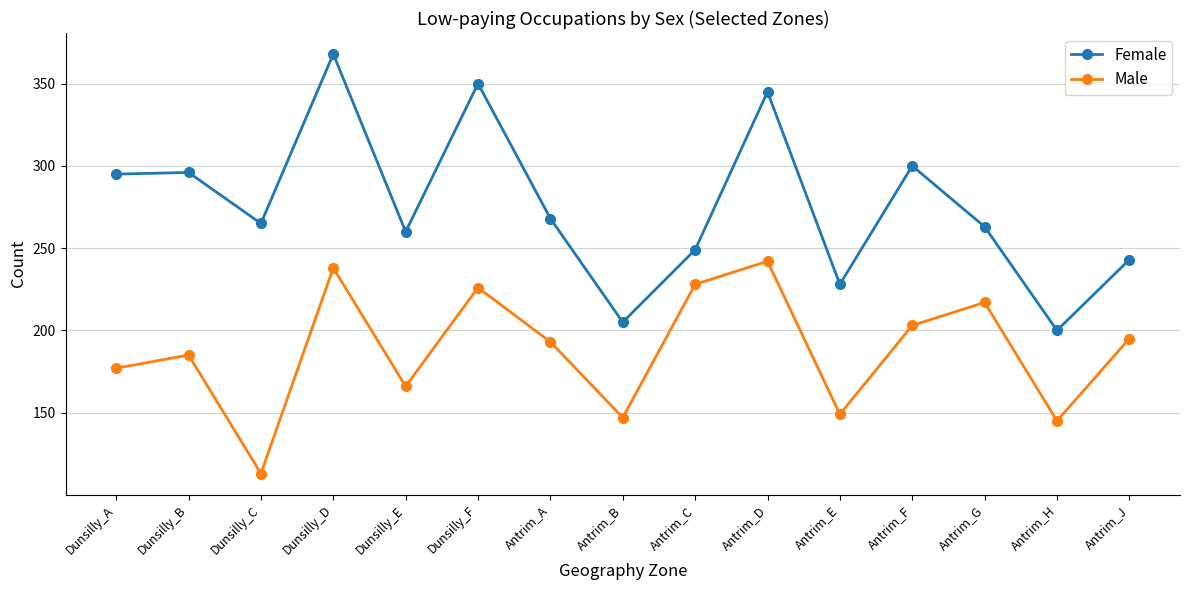

What is the spread (max minus min) of values at Antrim_C?

21